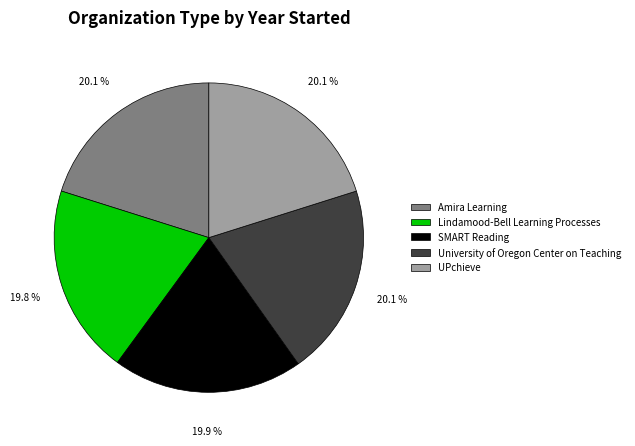

What is the ratio of the value at University of Oregon Center on Teaching to the value at SMART Reading?

1.0